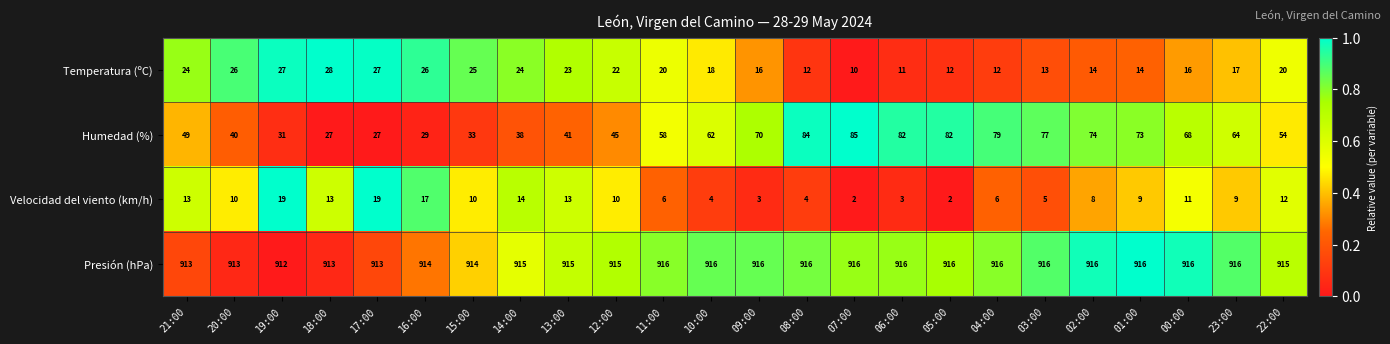

What is the average value of the Humedad (%) series?

57